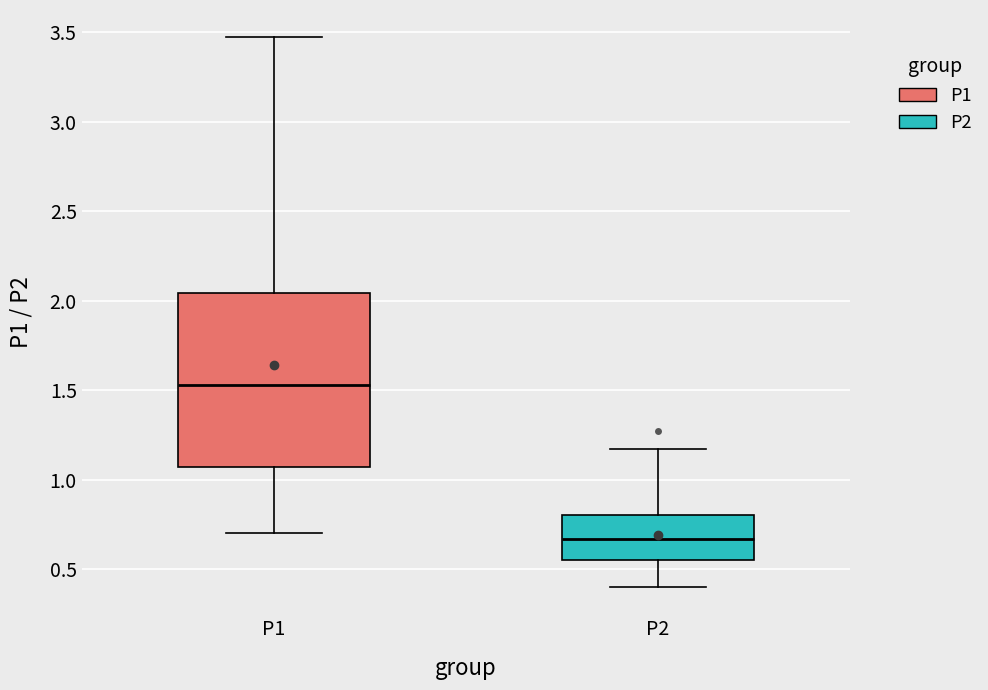

Reading left to right, transcribe this box plot: for each box, give where its median line is, the range the box spans, and where its two whiskers end, as read against the y-axis. The values are not printed on the chart, so give them approximately, as read against the axis.

P1: median 1.55, box 1.05 to 2.05, whiskers 0.70 to 3.45
P2: median 0.65, box 0.55 to 0.80, whiskers 0.40 to 1.15